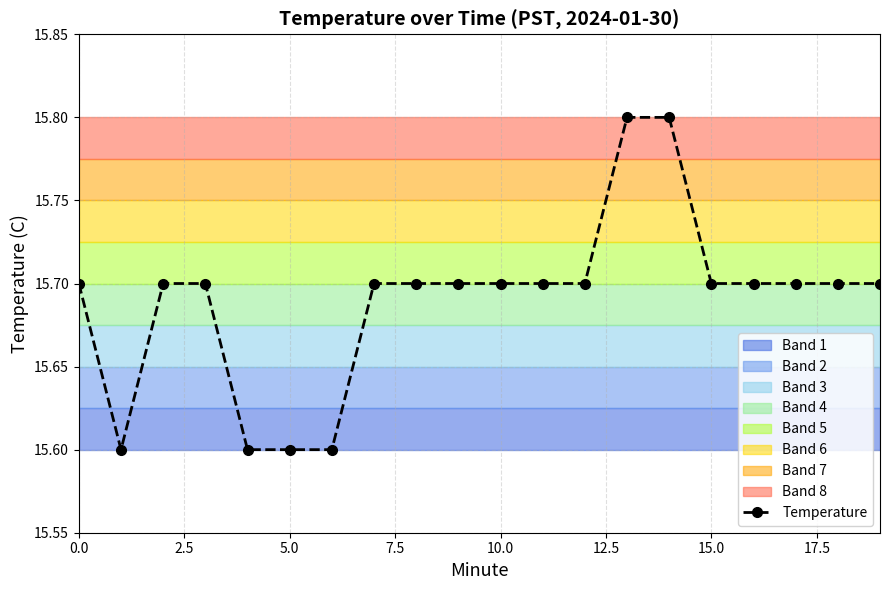

What is the difference between the second highest and second lowest values?

0.2